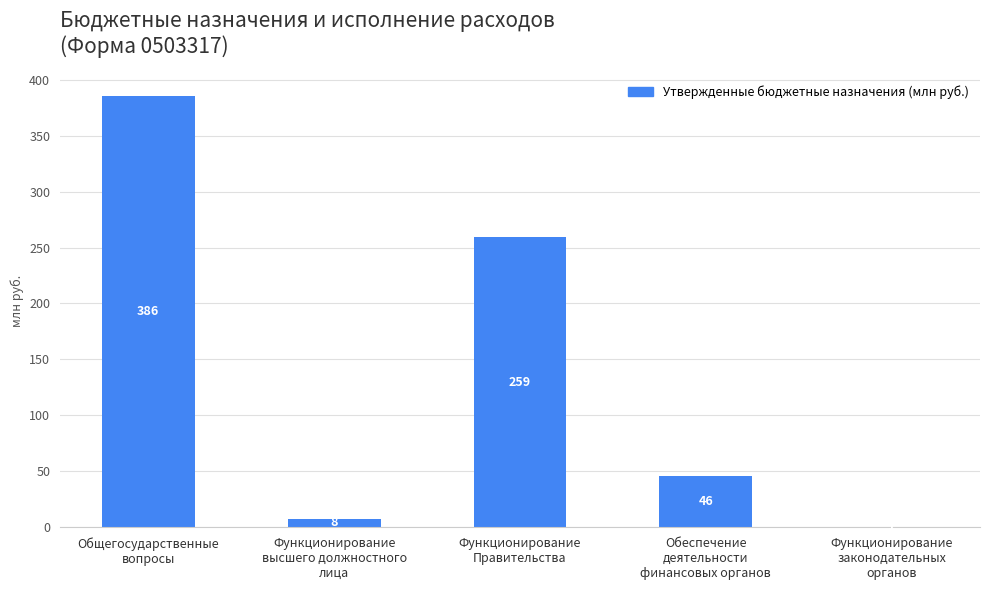

Which label corresponds to the largest value in the chart?

Общегосударственные
вопросы